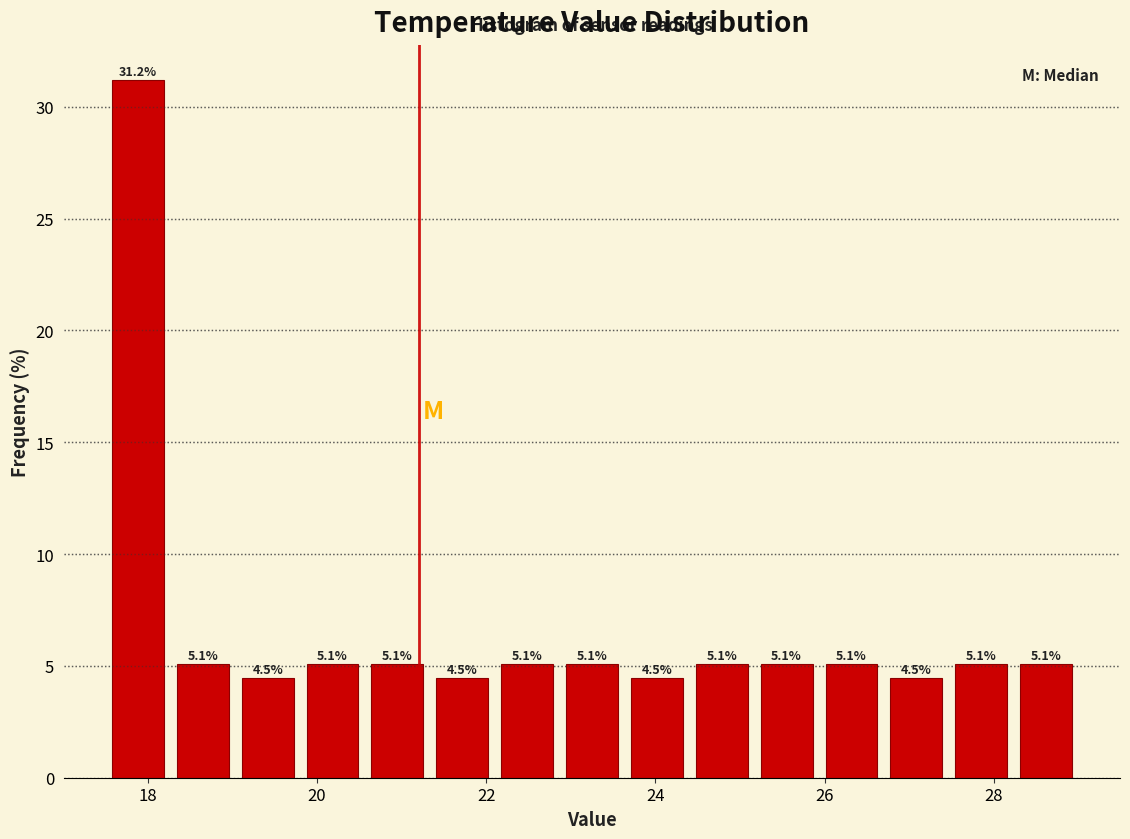

Around what value on the x-axis is the tallest bar? Give the approximate position of its centre, as read against the axis.

17.8